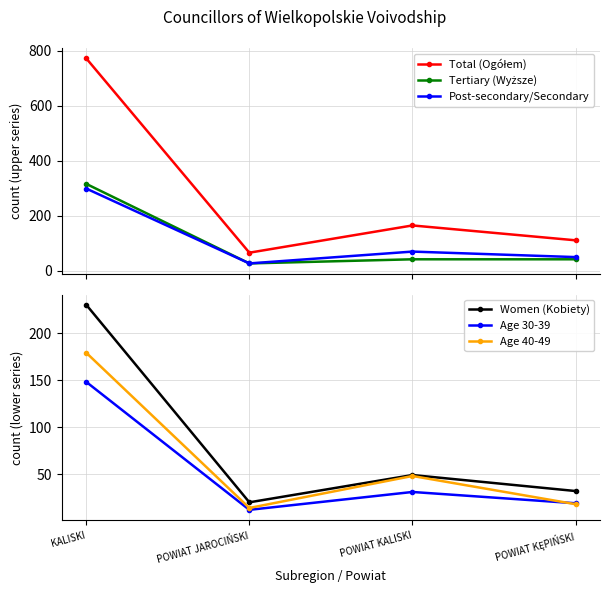

What is the sum of the Post-secondary/Secondary values at POWIAT JAROCIŃSKI and KALISKI?

326